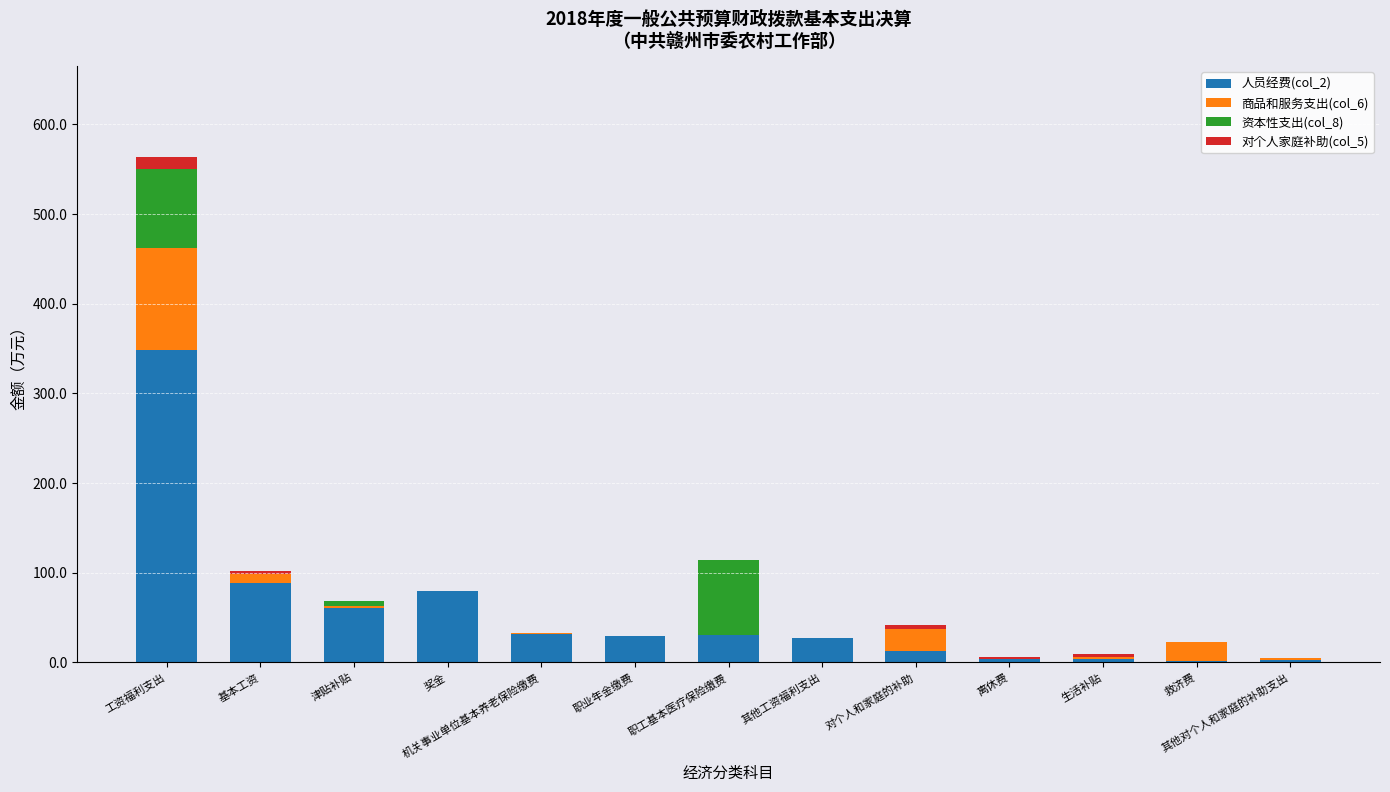

At which label does 人员经费(col_2) reach its peak?

工资福利支出